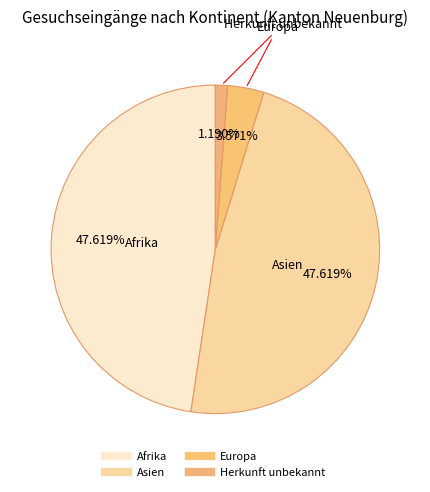

Count the number of slices in the pie.

4